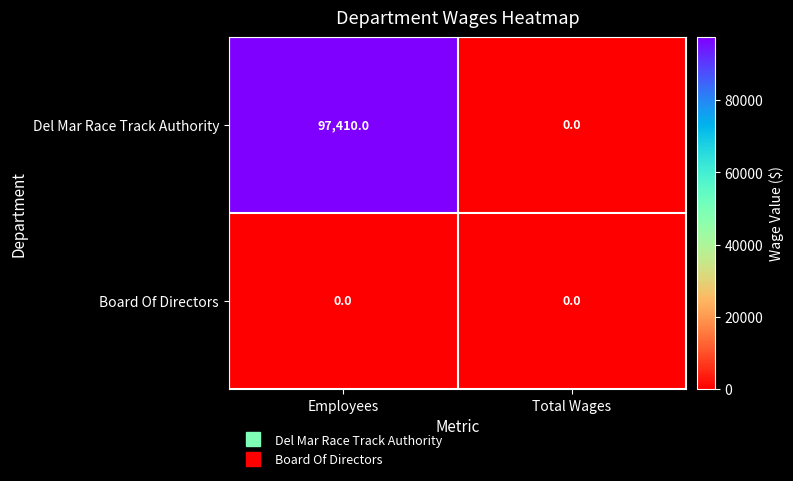

Which series has the largest total across all categories?

Del Mar Race Track Authority